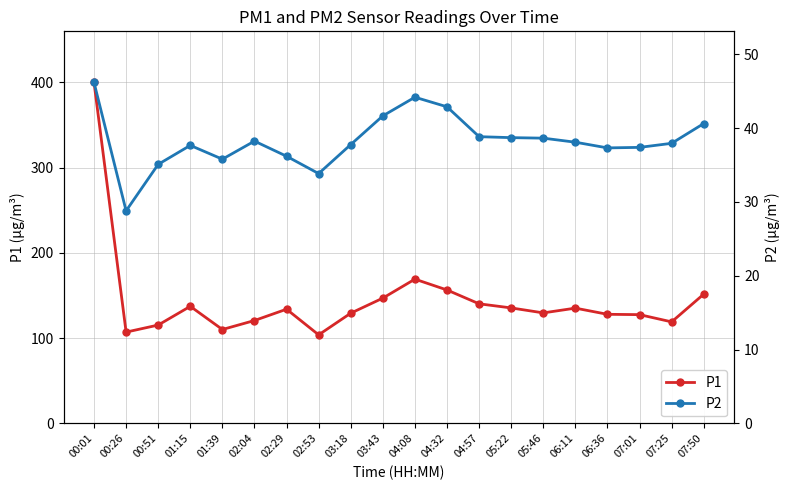

List the series in order of their peak value, highest first.

P1, P2